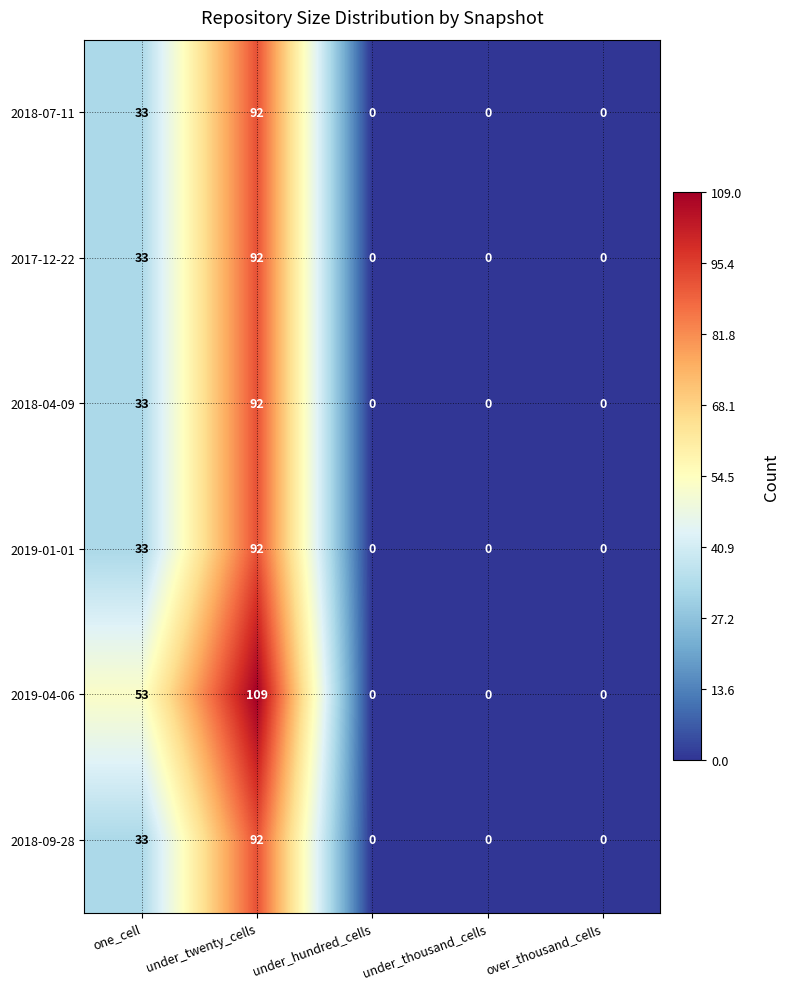

Is it true that 2019-04-06 equals 33 at under_hundred_cells?

False